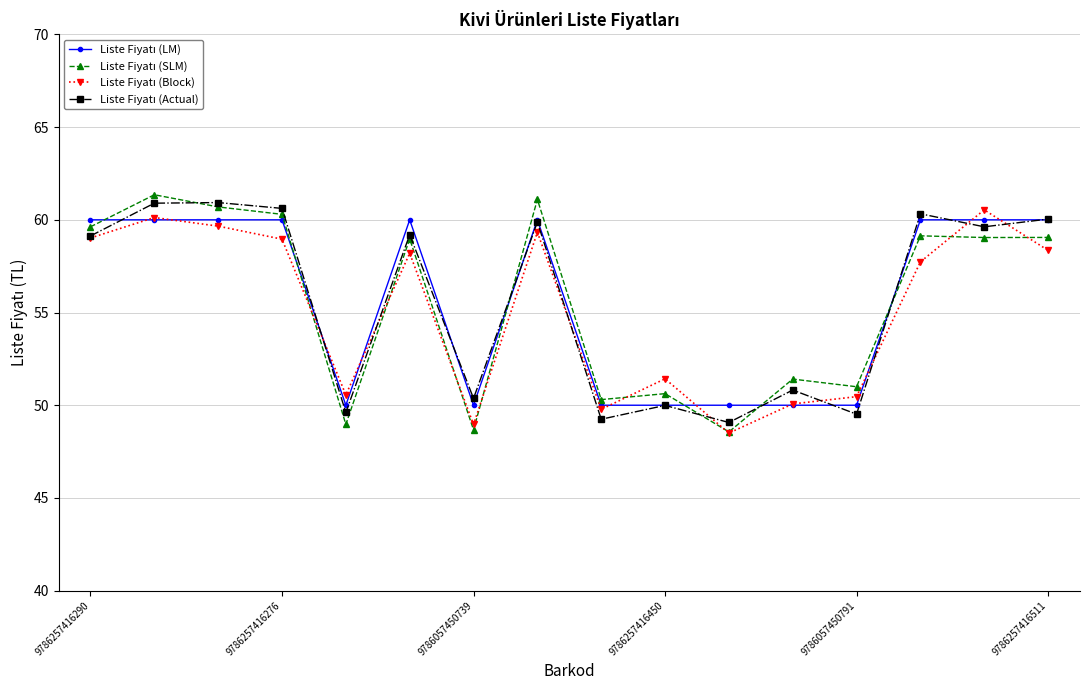

In Liste Fiyatı (LM), how many points are higher than both neighbors (excluding endpoints)?

2